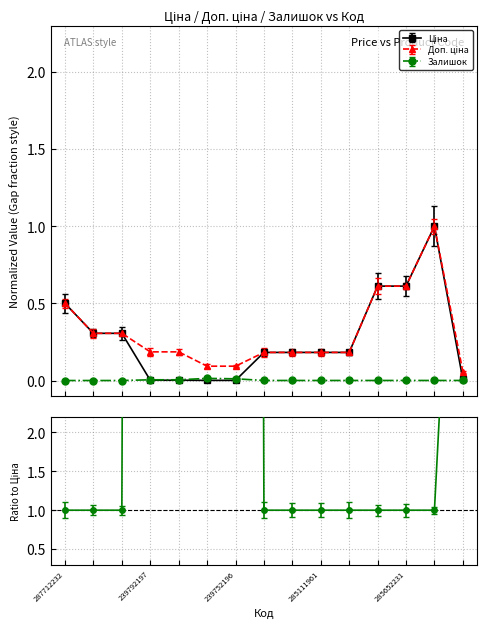

True or false: Ціна and Доп. ціна intersect in this chart.

False